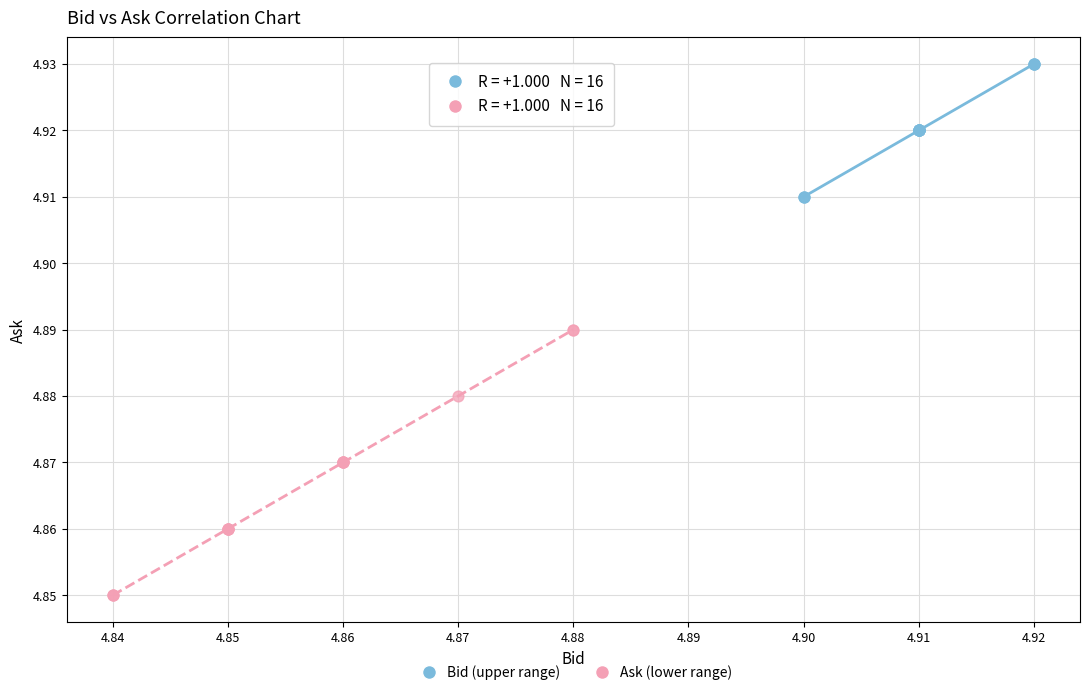

Which series contains the highest Y value?

Bid (upper range)